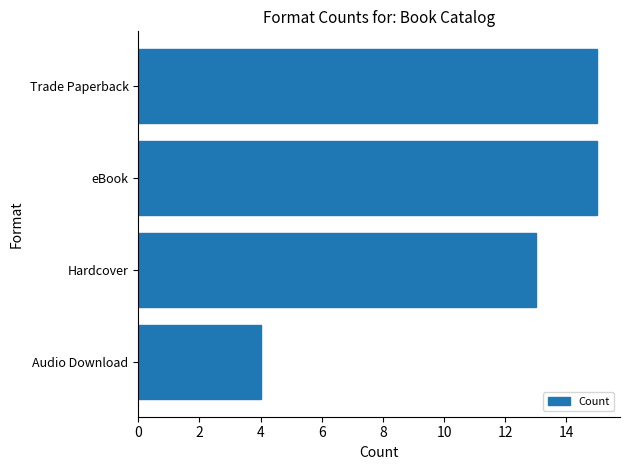

Is it true that the value at eBook is 15?

True